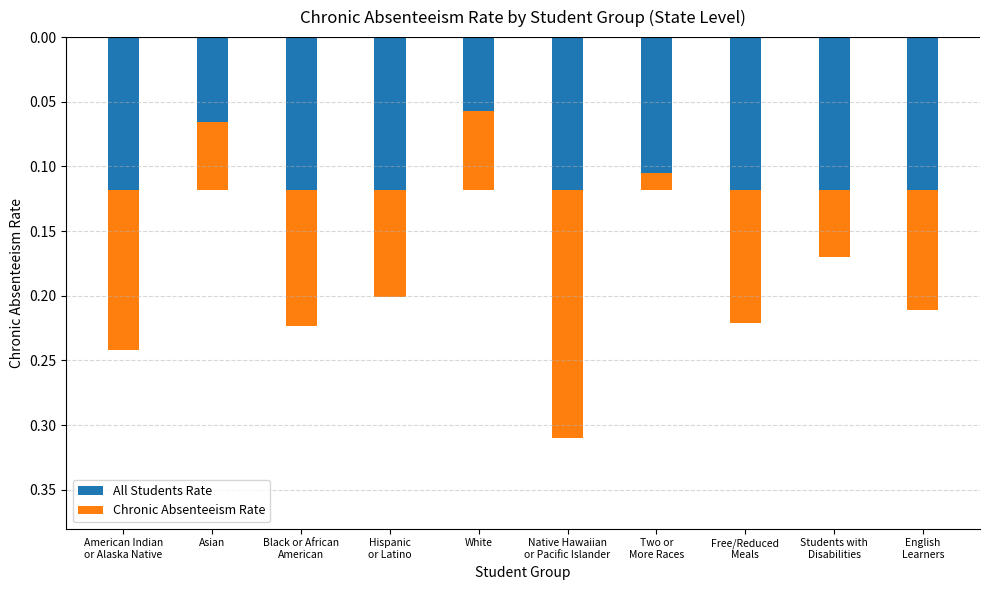

What position from the right is Free/Reduced
Meals?

3